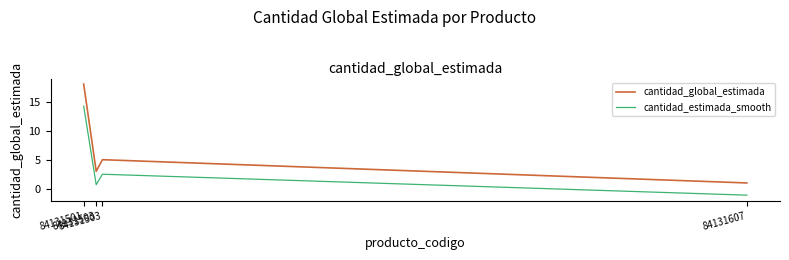

Read the cantidad_global_estimada value at 84131503.

5.0